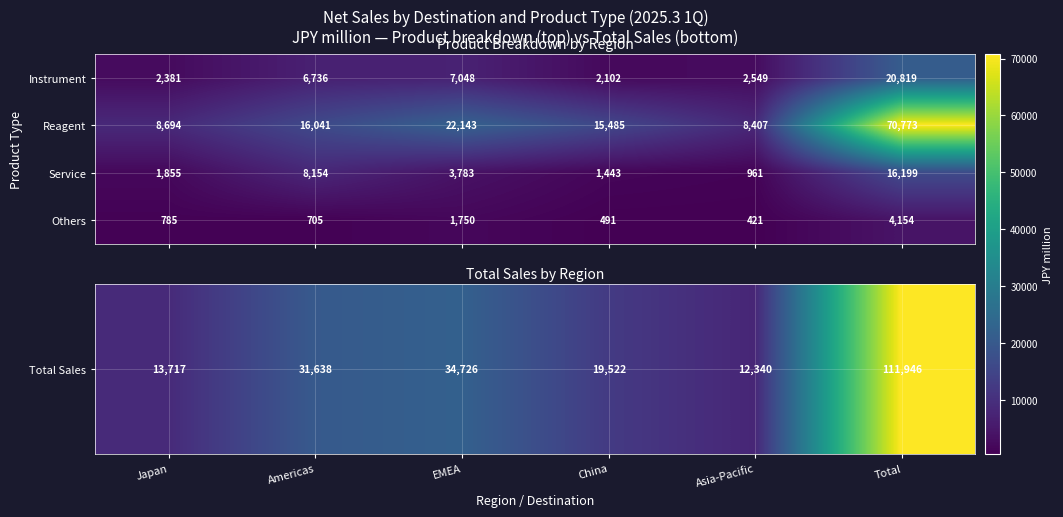

What is the average value of the Instrument series?

6939